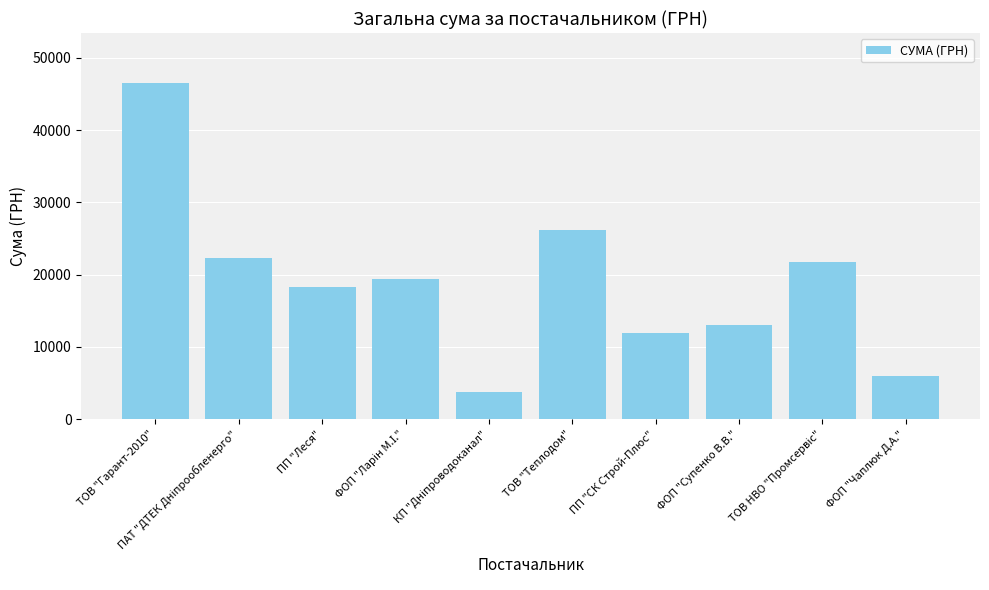

What is the label of the 7th bar from the left?

ПП "СК Строй-Плюс"